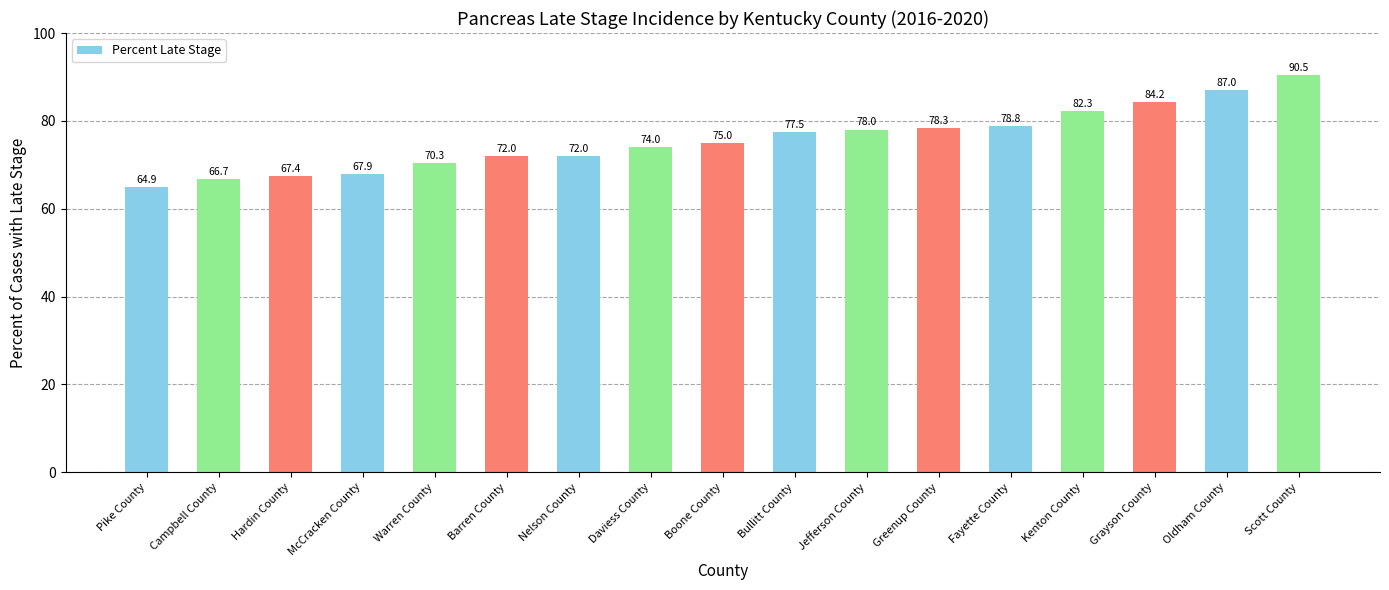

Approximately how many times larger is the value at Boone County compared to Fayette County?

1.0